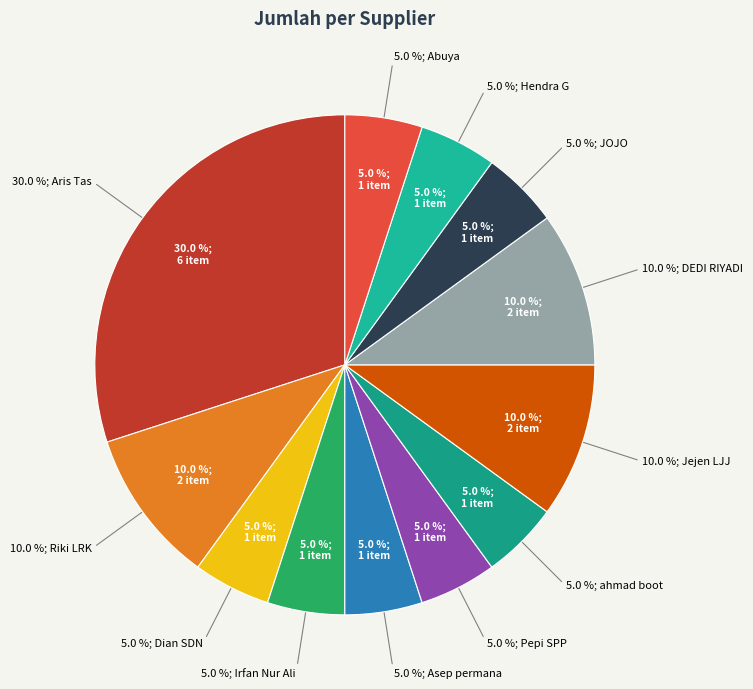

What percentage do Pepi SPP and Irfan Nur Ali together represent?

10.0%